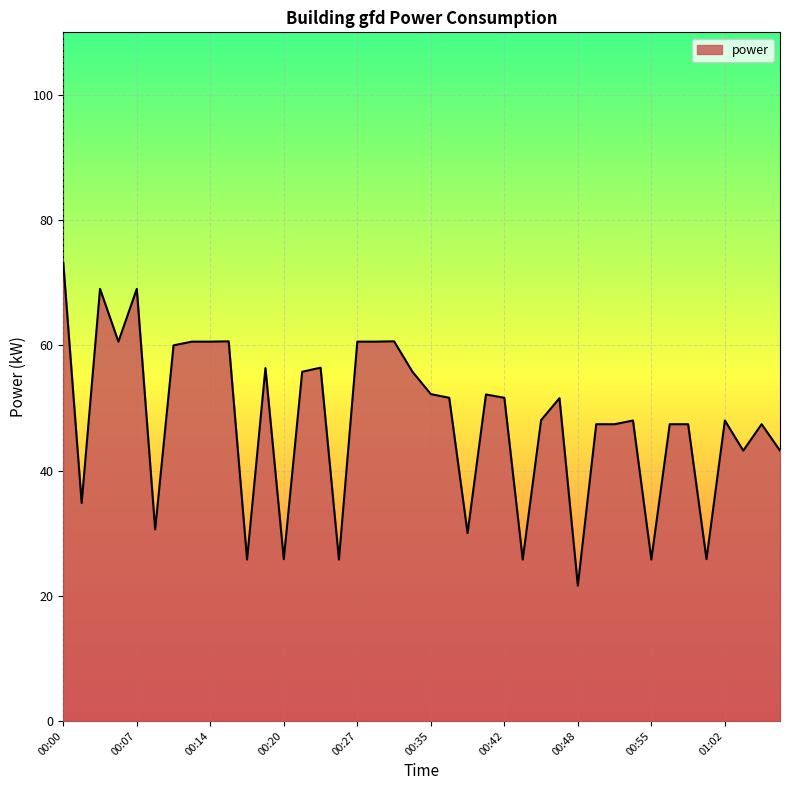

What is the greatest value displayed?

73.2